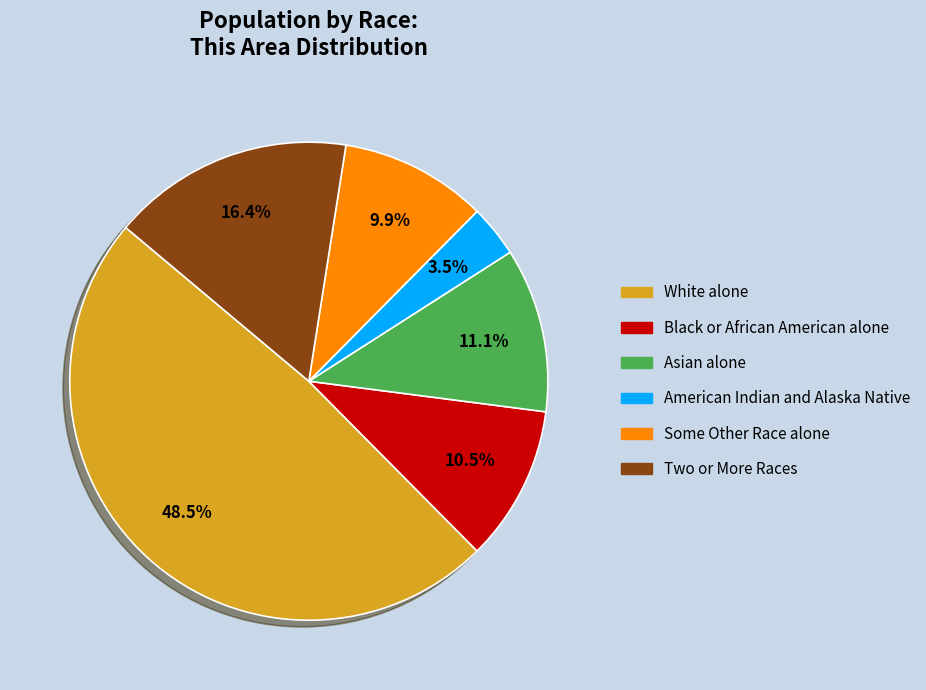

Does White alone account for over 50% of the chart?

No